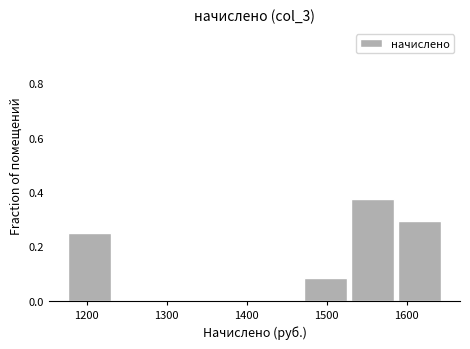

Reading left to right, transcribe this chart: for each bar, give the range it covers on the x-axis and its height. Neither the bar edges nor the heights are printed on the chart, so give them approximately, as read against the axes.

1180 to 1240: 0.26
1240 to 1290: 0
1290 to 1350: 0
1350 to 1410: 0
1410 to 1470: 0
1470 to 1530: 0.08
1530 to 1590: 0.38
1590 to 1650: 0.30